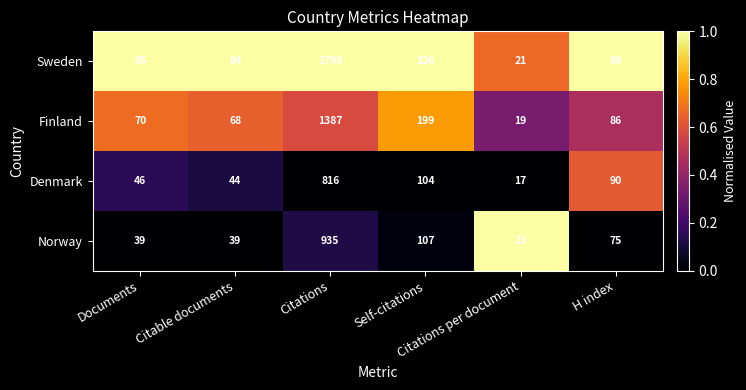

Which series has the largest total across all categories?

Sweden